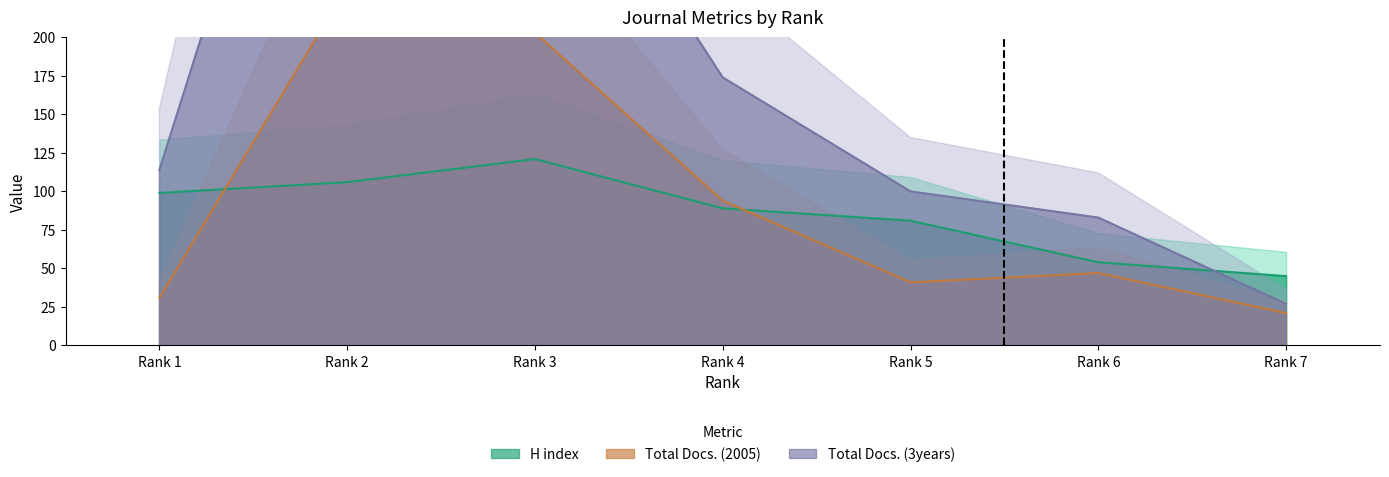

True or false: Total Docs. (3years) and Total Docs. (2005) intersect in this chart.

False